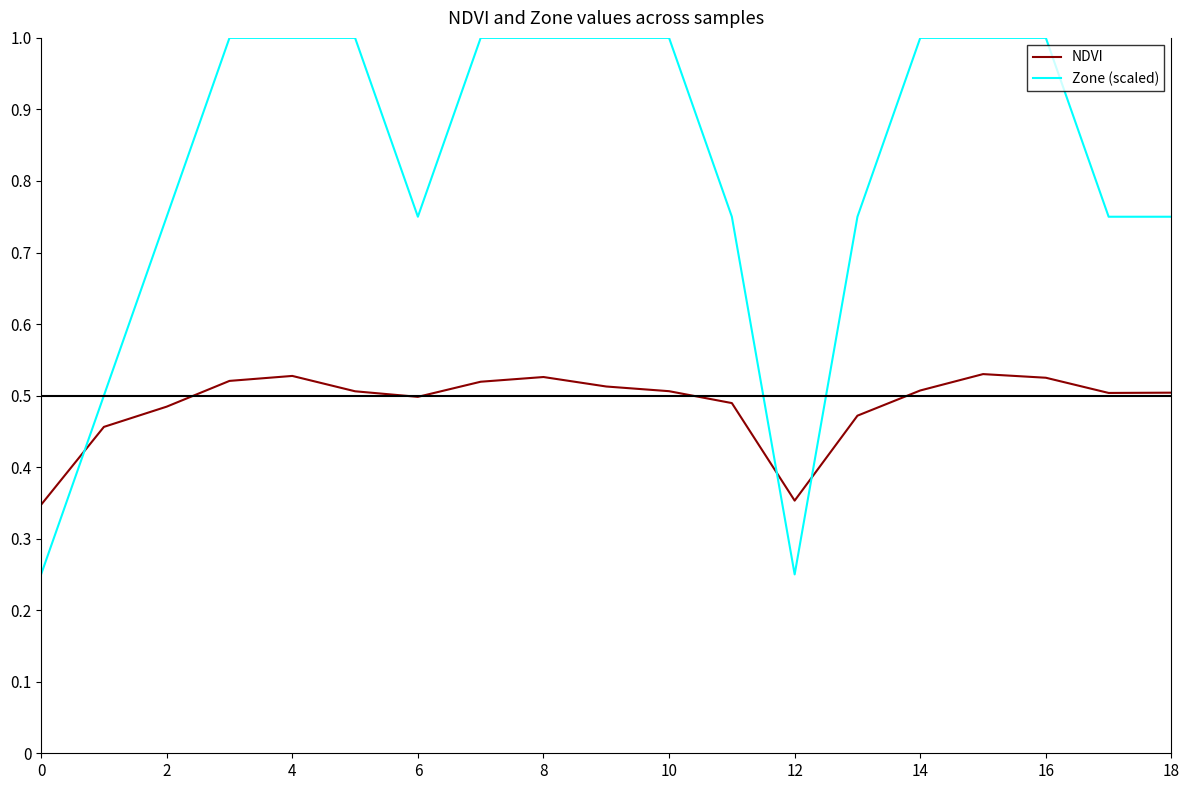

List the series in order of their overall mean, lowest first.

NDVI, Zone (scaled)